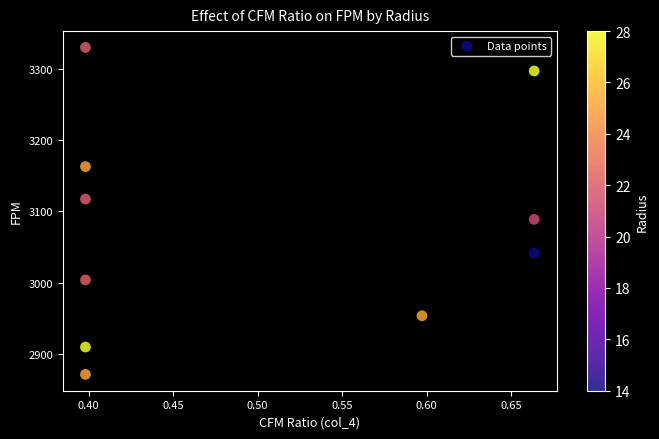

What is the average Y value?

3077.7